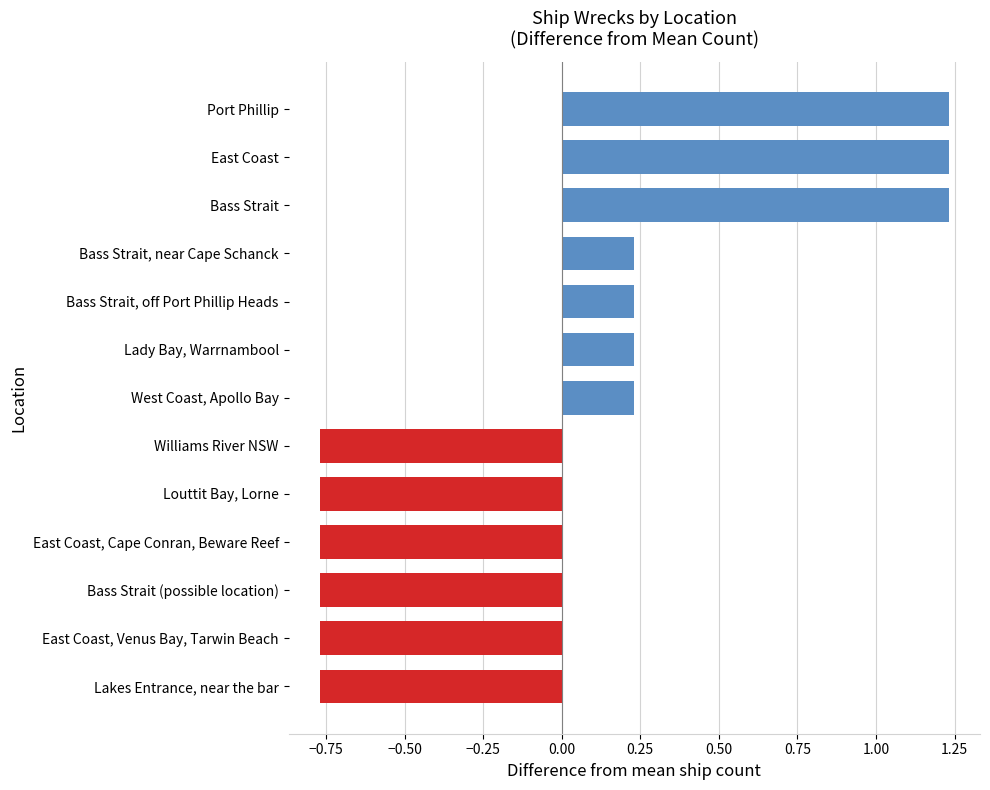

What is the change in value from West Coast, Apollo Bay to Bass Strait?

+1.0